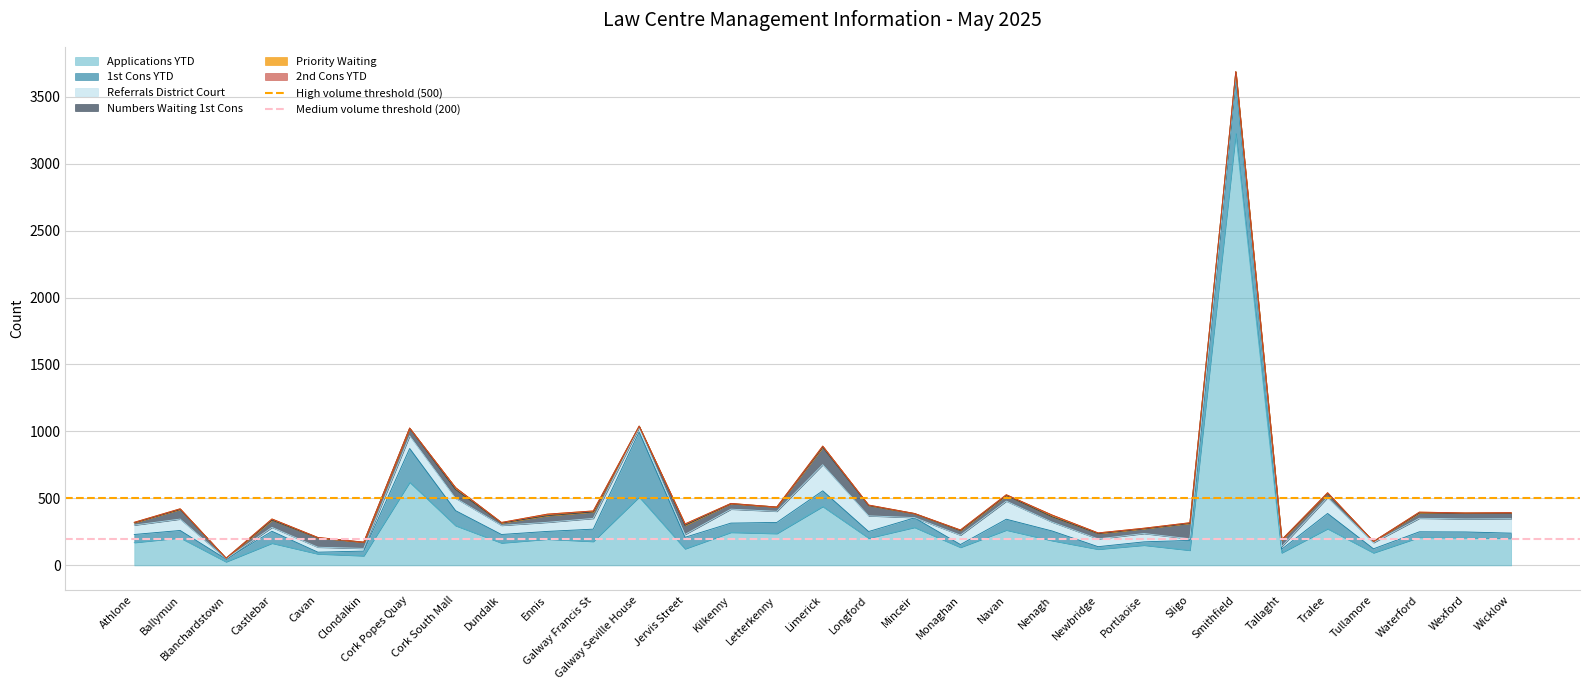

What is the label of the 2nd point from the left?

Ballymun